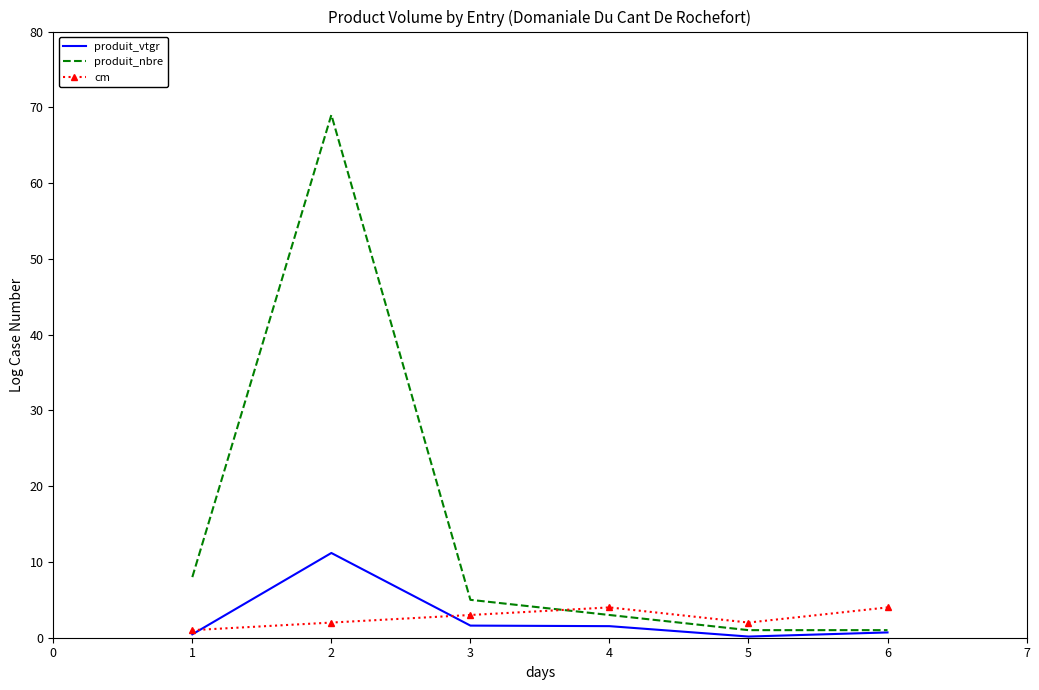

How many series are shown in this chart?

3